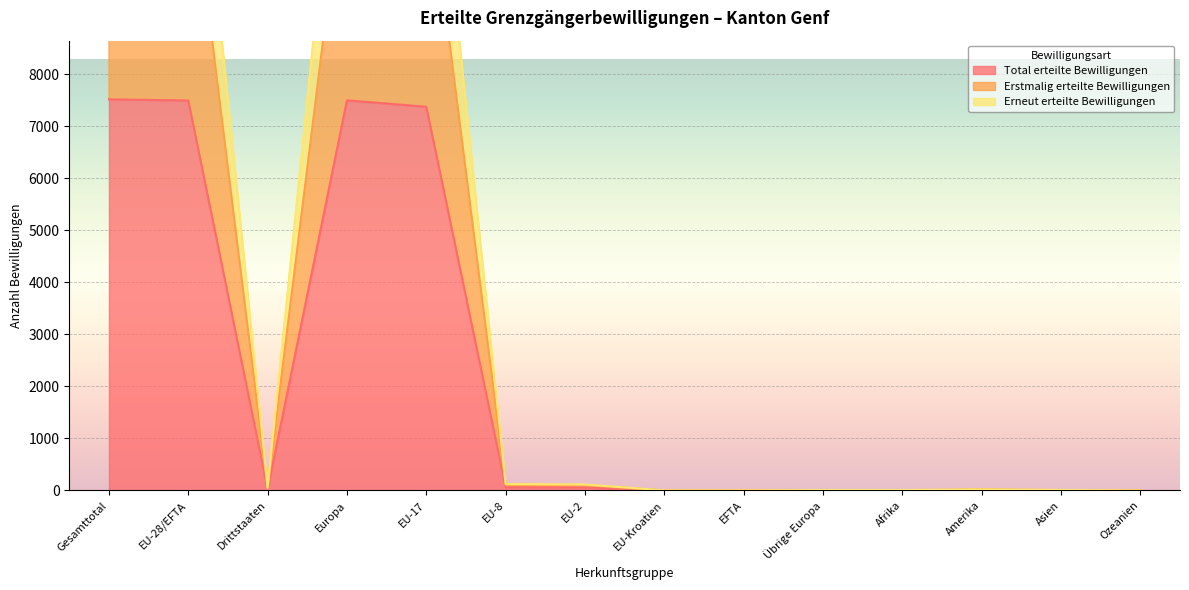

What is the difference between the second highest and second lowest values in the Erstmalig erteilte Bewilligungen series?

12354